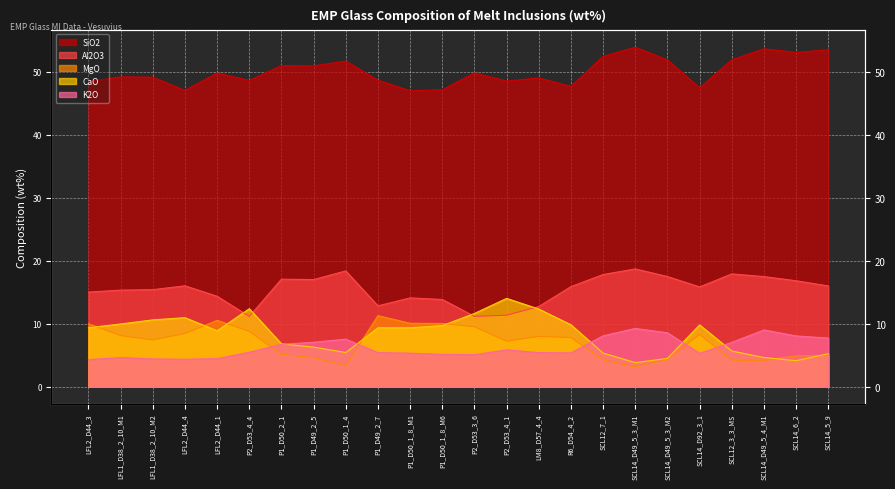

Rank the series by their maximum value, from lowest to highest.

K2O, MgO, CaO, Al2O3, SiO2